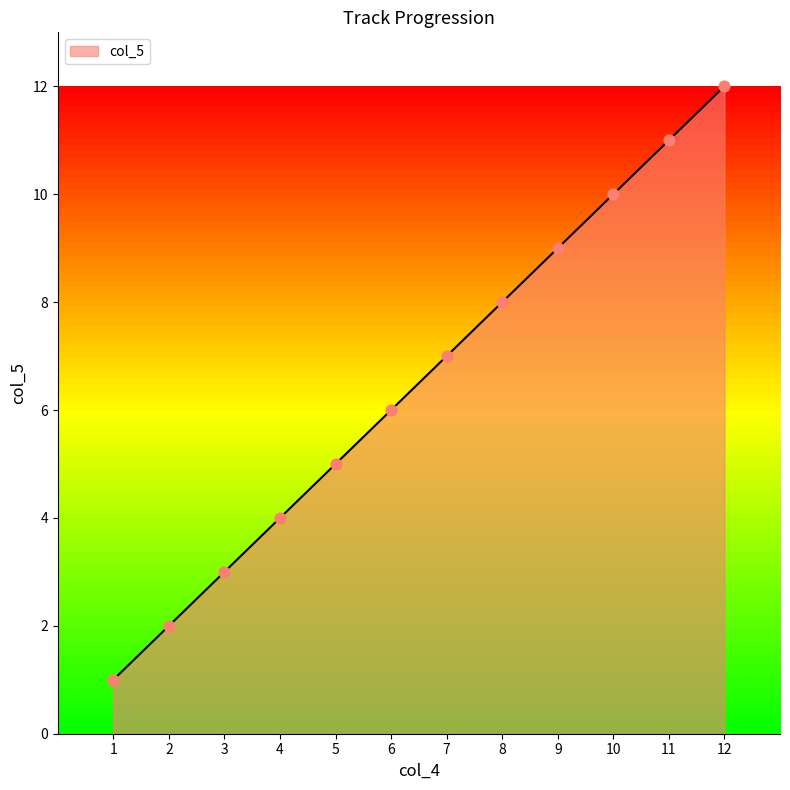

Which has a higher value, 10 or 5?

10